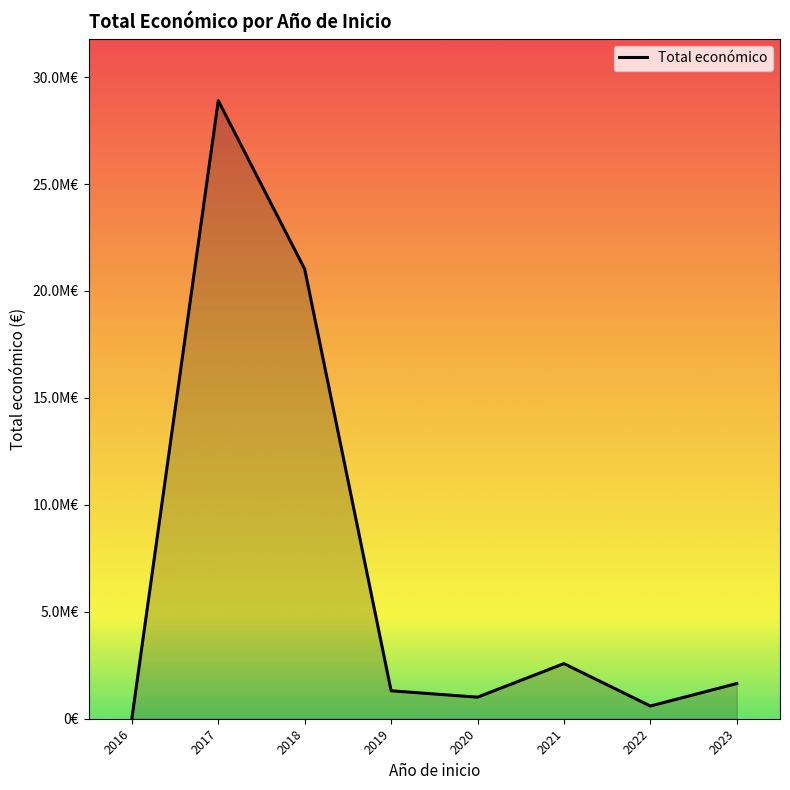

Is this an area chart (filled region under the line)?

Yes